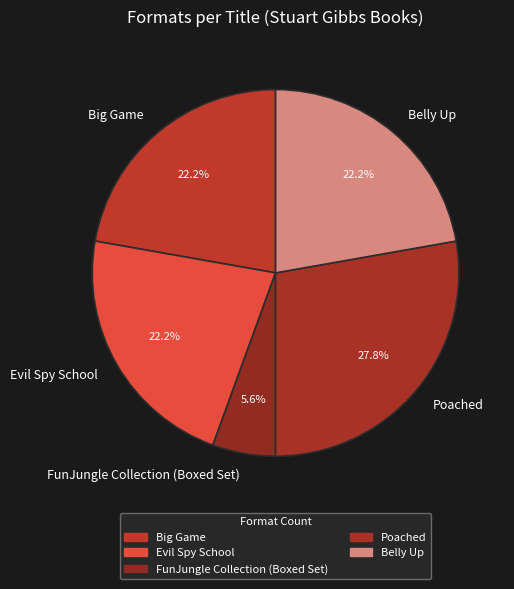

Does Belly Up account for over 50% of the chart?

No